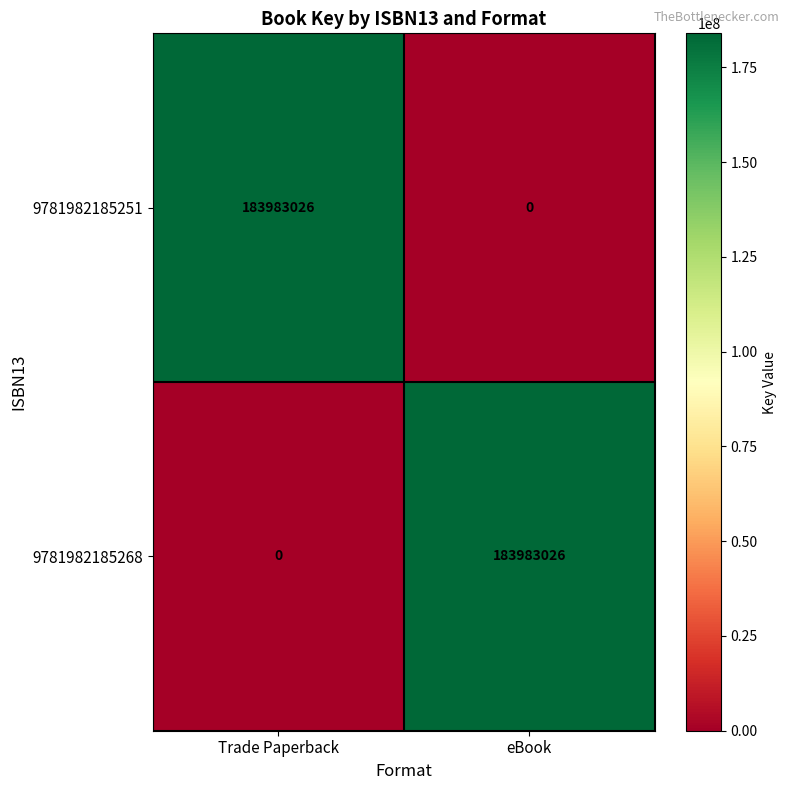

Reading left to right, list all the values displayed in this chart.

9781982185251: 183983026	0
9781982185268: 0	183983026